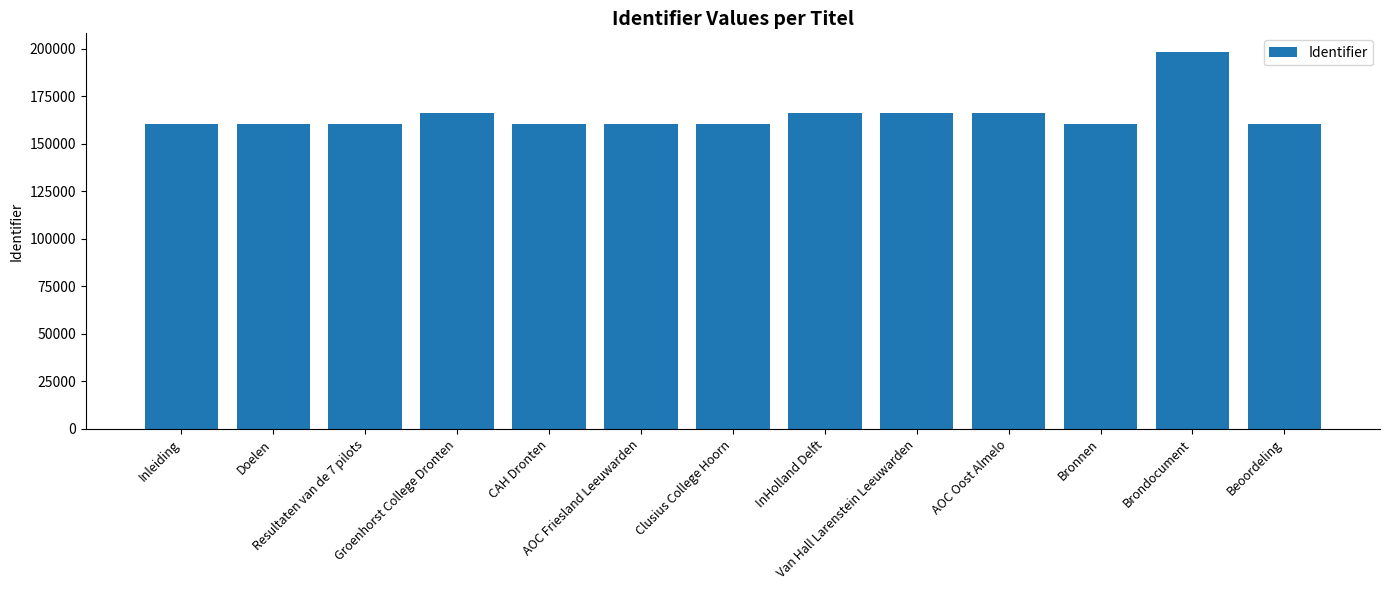

What is the ratio of the value at Brondocument to the value at Bronnen?

1.2